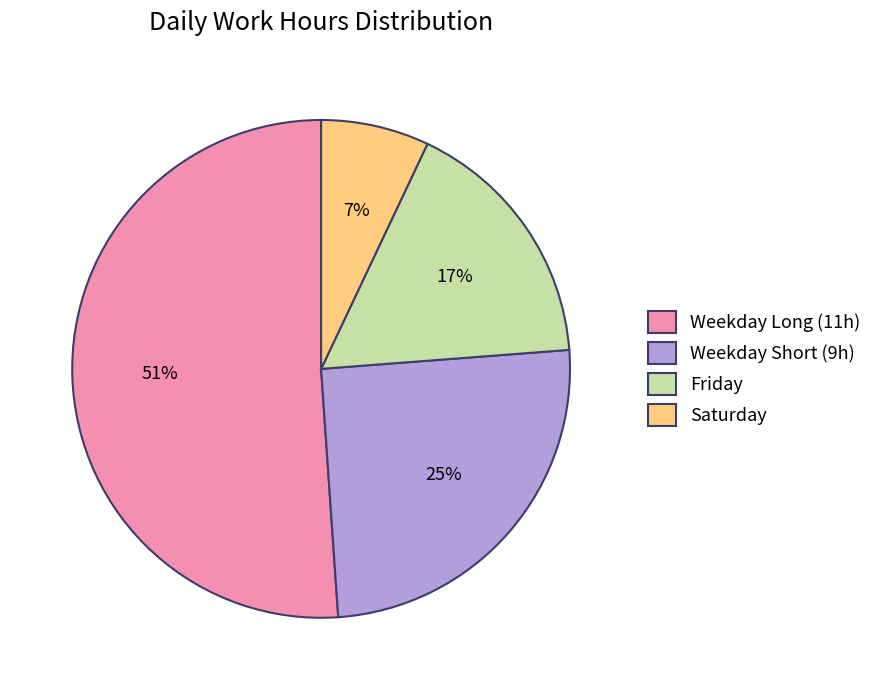

Which category has the smallest portion of the pie?

Saturday